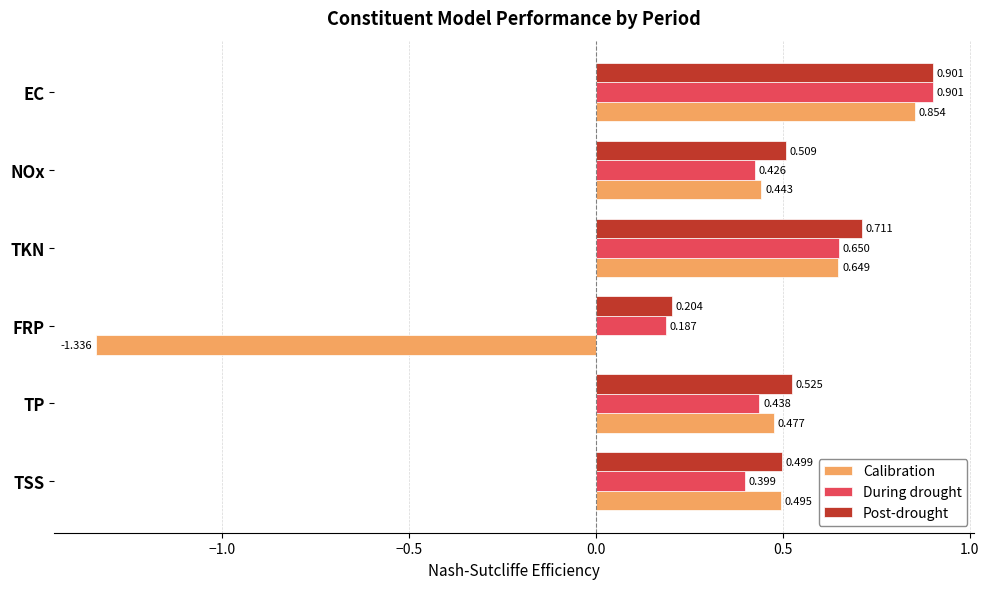

Which series has the widest spread of values?

Calibration